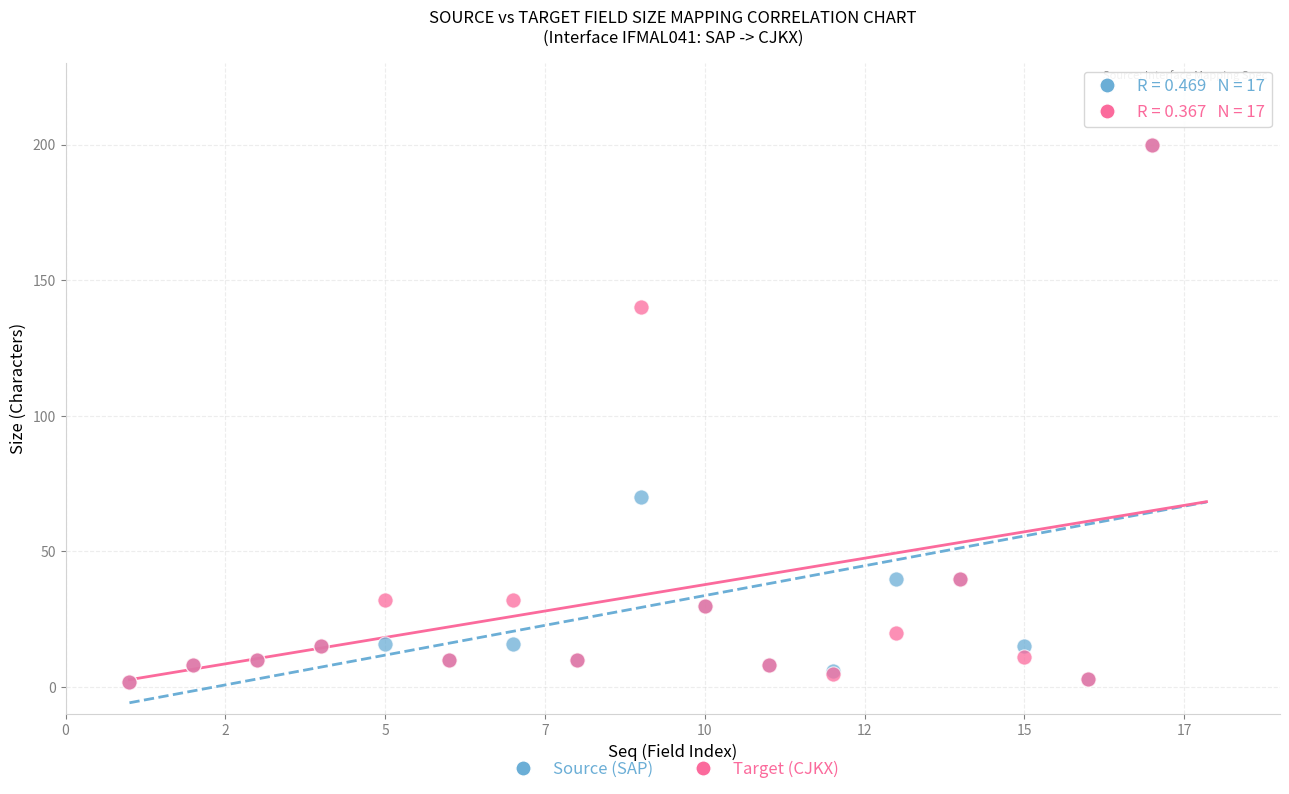

Across all series, what Y value is closest to 101?

70